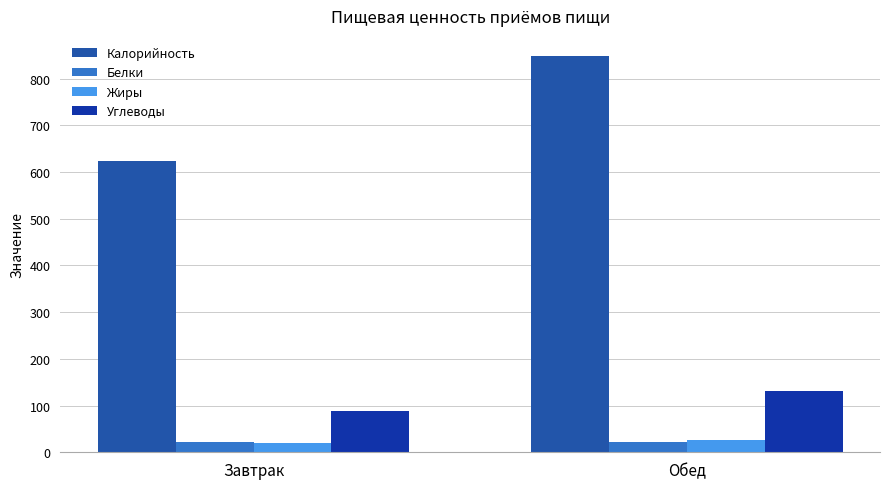

Rank the series at Обед from lowest to highest value.

Белки, Жиры, Углеводы, Калорийность